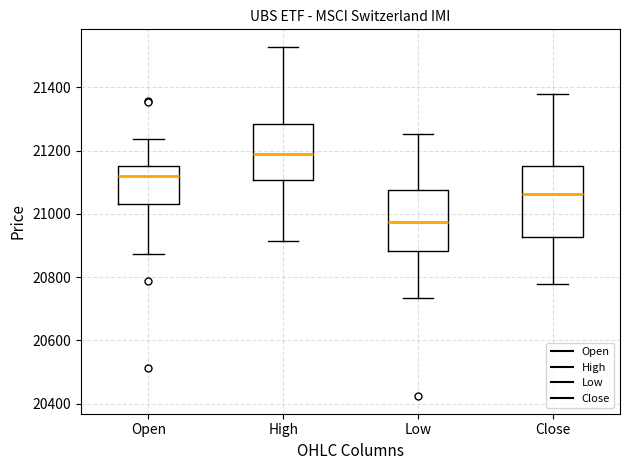

Reading left to right, transcribe this box plot: for each box, give where its median line is, the range the box spans, and where its two whiskers end, as read against the y-axis. The values are not printed on the chart, so give them approximately, as read against the axis.

Open: median 21120, box 21040 to 21160, whiskers 20880 to 21240
High: median 21180, box 21100 to 21280, whiskers 20920 to 21520
Low: median 20980, box 20880 to 21080, whiskers 20740 to 21260
Close: median 21060, box 20920 to 21160, whiskers 20780 to 21380